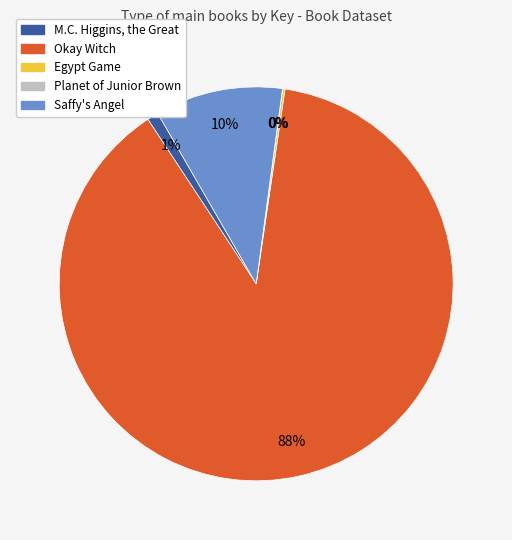

What is the largest slice in the pie chart?

Okay Witch